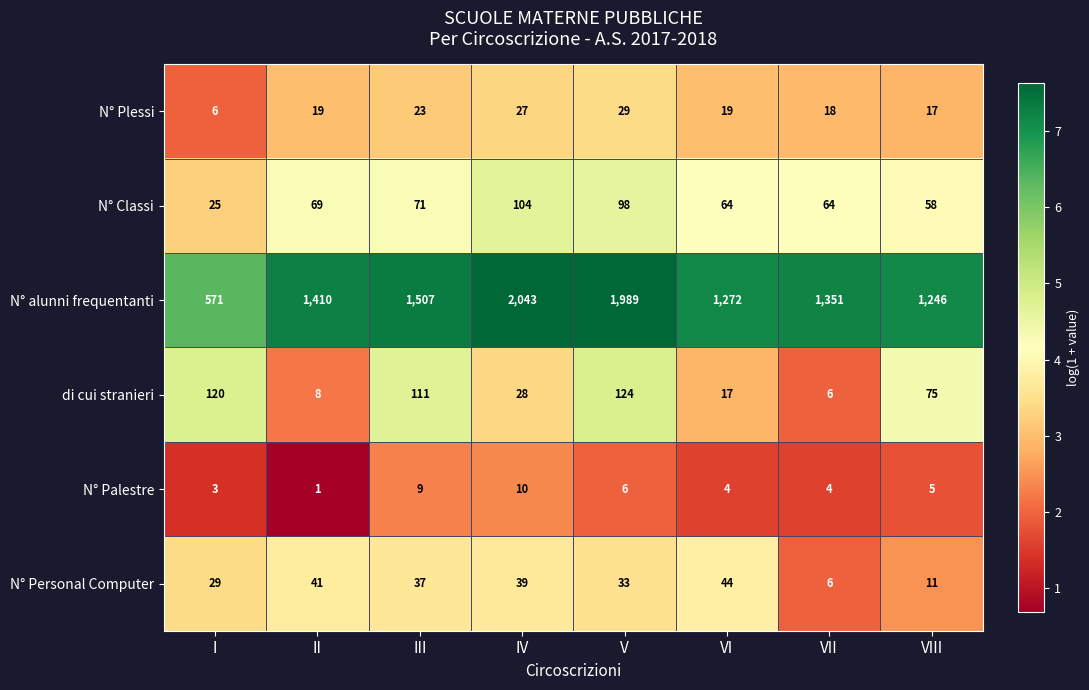

What value does the N° Palestre series have at VI?

4